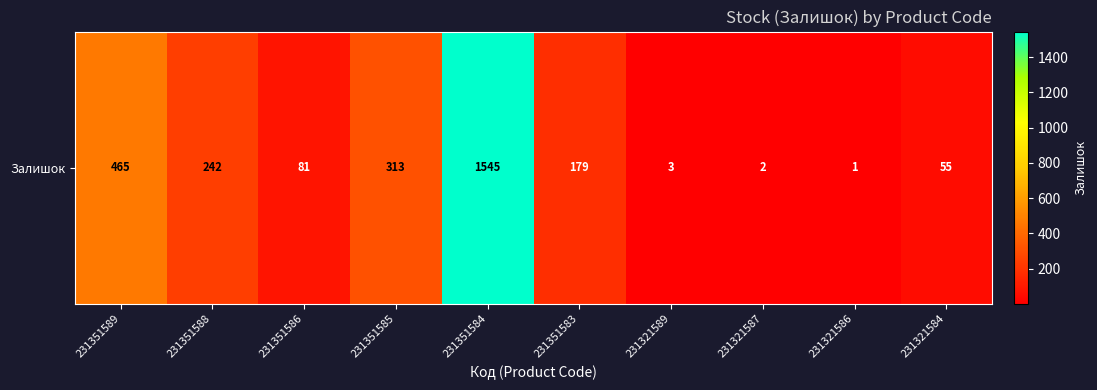

At which label does the data first exceed 179?

231351589